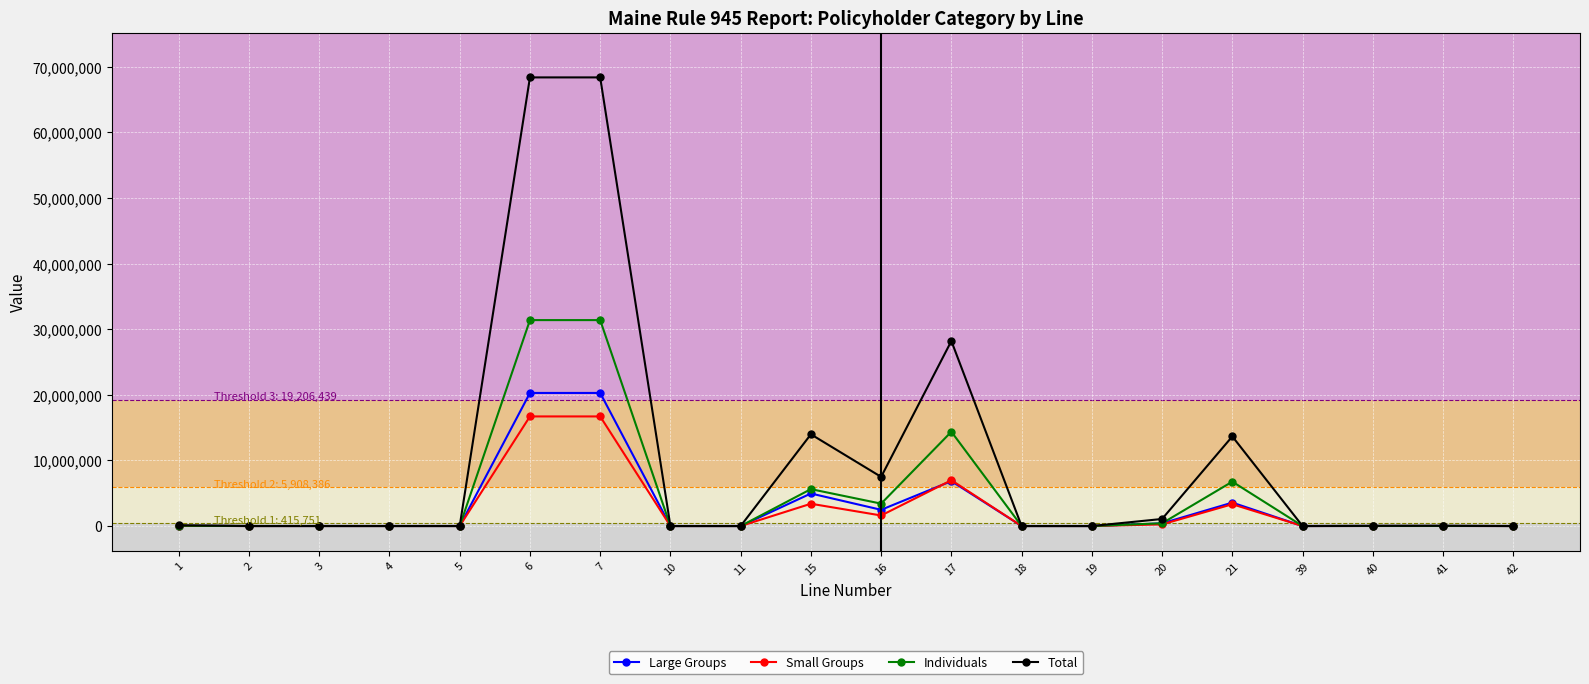

Which series has the widest spread of values?

Total